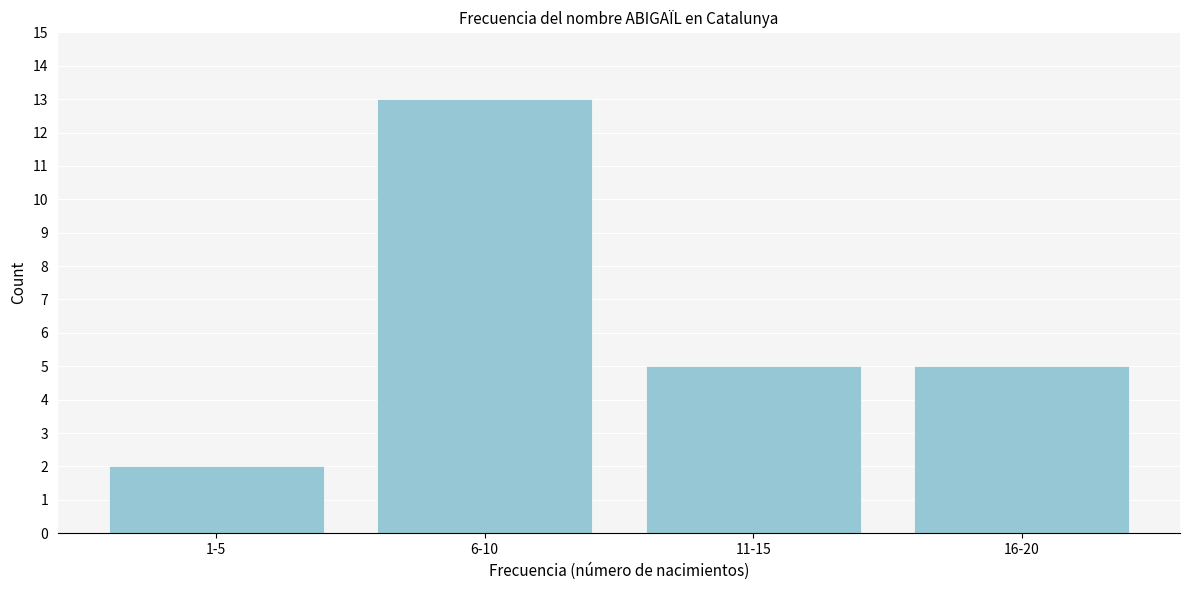

Reading left to right, transcribe all the data shown in this chart.

2	13	5	5